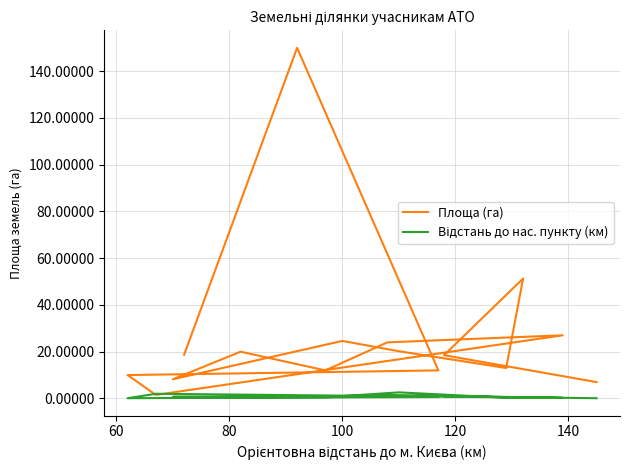

How many distinct data groups are displayed?

2